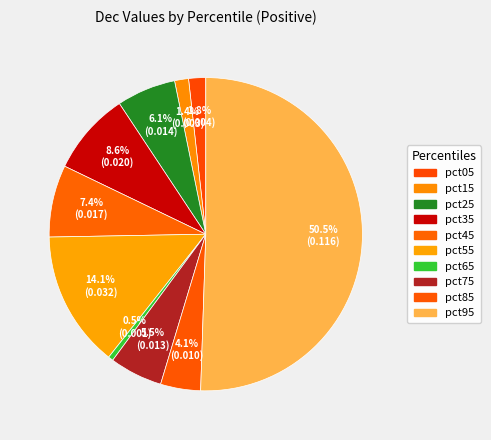

Is pct95 the majority of the pie?

Yes